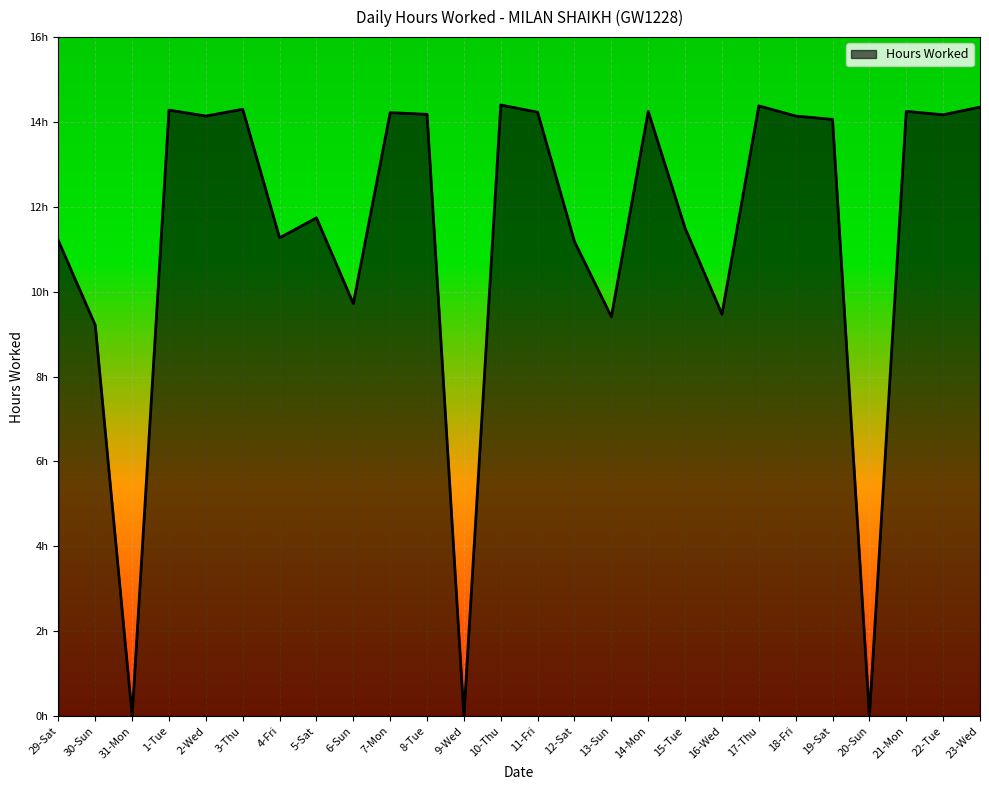

Reading right to left, extract all data points from this chart.

14.3	14.2	14.2	0.0	14.1	14.1	14.4	9.5	11.5	14.2	9.4	11.2	14.2	14.4	0.0	14.2	14.2	9.7	11.7	11.3	14.3	14.1	14.3	0.0	9.2	11.2